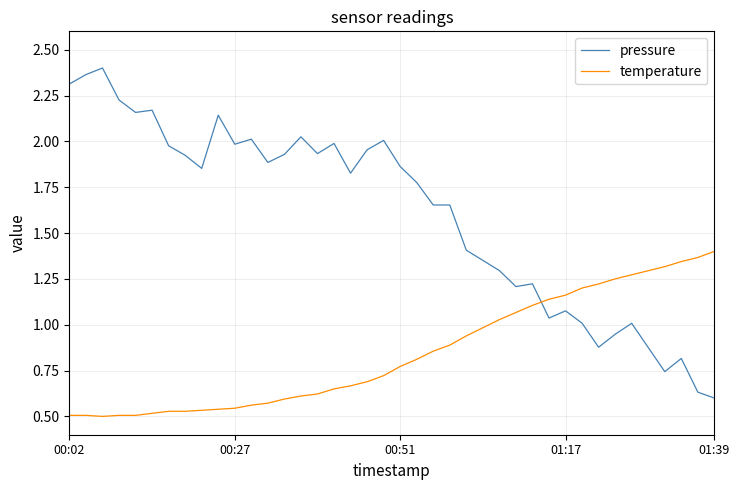

True or false: pressure and temperature cross at least once.

True